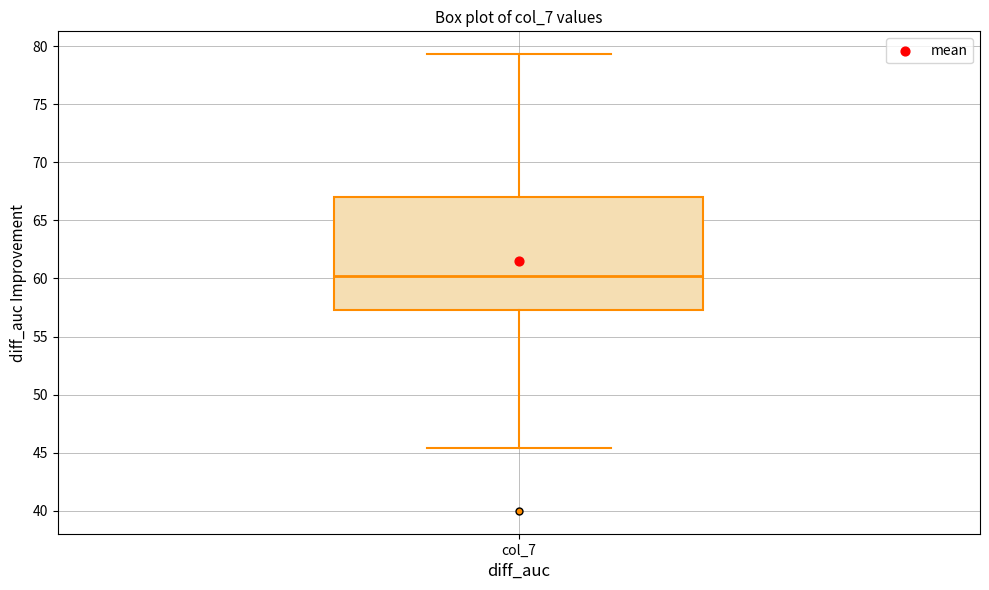

Where does the lower whisker of the box for col_7 end on the y-axis? The values are not printed on the chart, so give them approximately, as read against the axis.

45.5